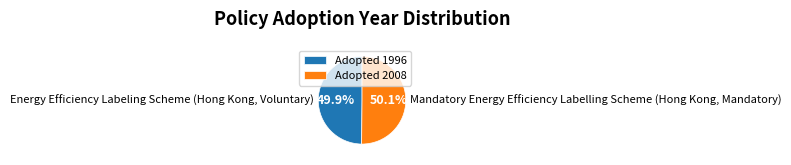

To the nearest percent, what is the combined percentage of Energy Efficiency Labeling Scheme (Hong Kong, Voluntary) and Mandatory Energy Efficiency Labelling Scheme (Hong Kong, Mandatory)?

100%